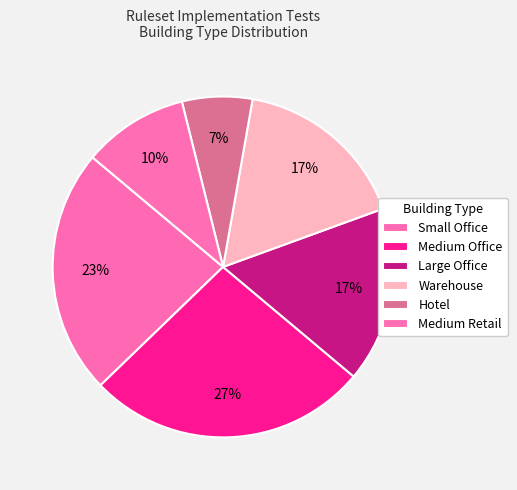

Count the number of slices in the pie.

6